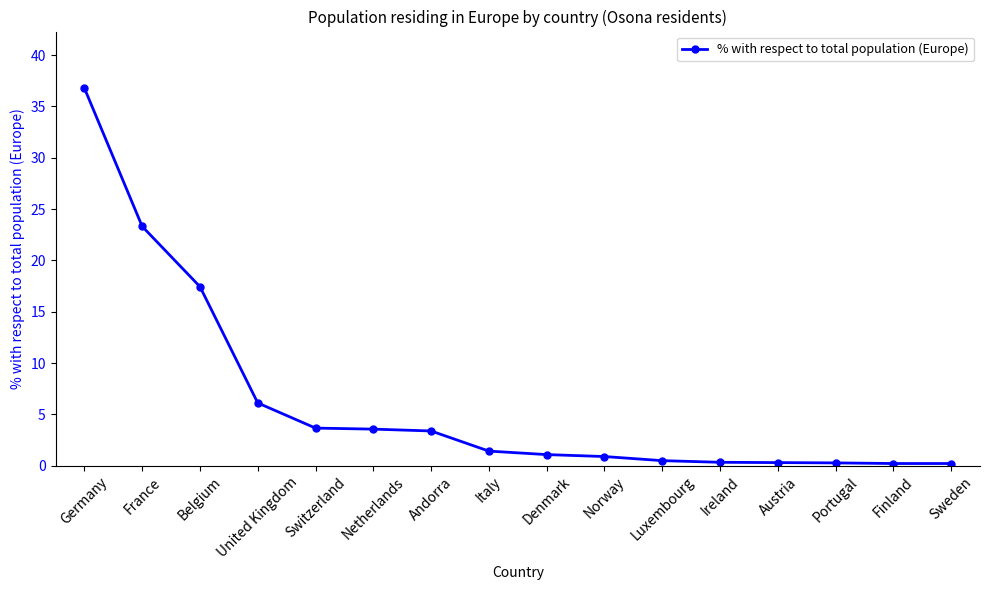

Approximately how many times larger is the value at Belgium compared to Denmark?

16.0